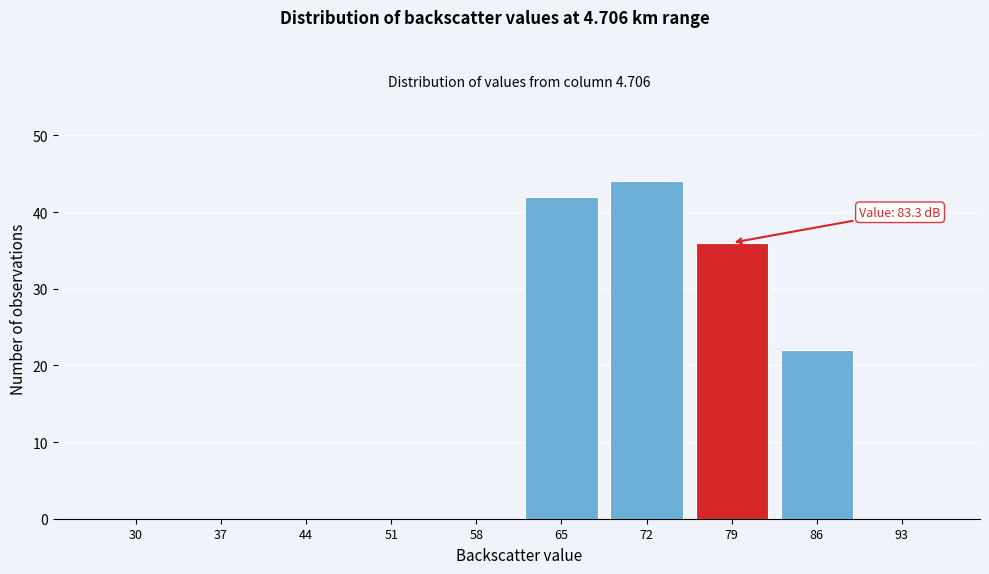

Reading left to right, what are all the values shown in this chart?

30=0	37=0	44=0	51=0	58=0	65=42	72=44	79=36	86=22	93=0